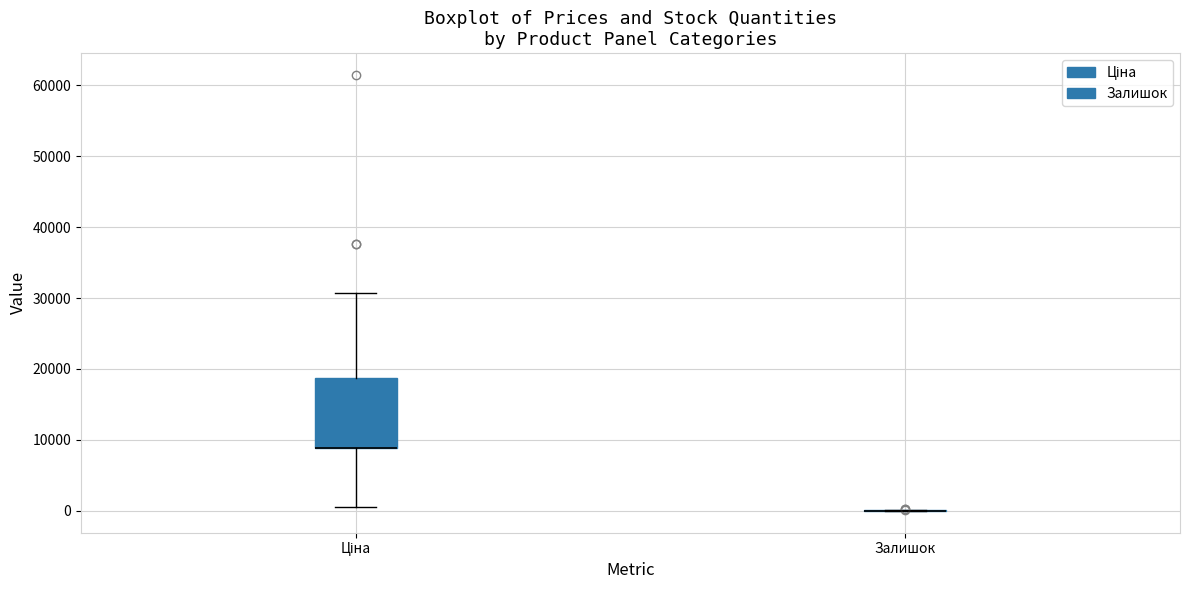

Which box is the tallest, from its lower edge to its upper edge?

Ціна